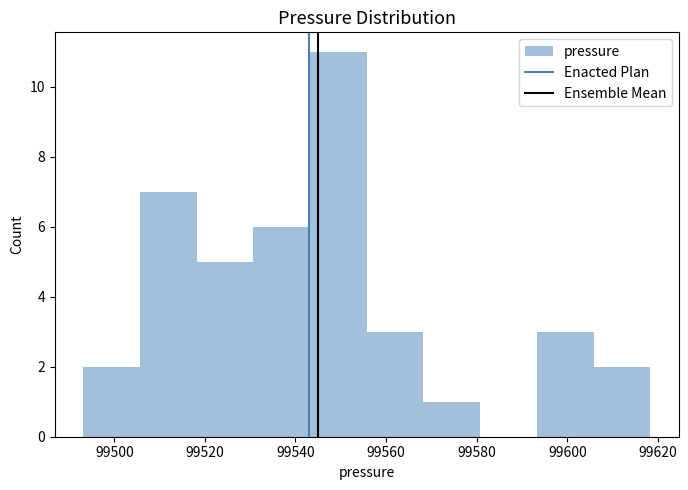

Reading left to right, list every bar in this chart as the range it spans on the x-axis followed by its height. Neither the bar edges nor the heights are printed on the chart, so give them approximately, as read against the axes.

99494 to 99506: 2
99506 to 99518: 7
99518 to 99530: 5
99530 to 99544: 6
99544 to 99556: 11
99556 to 99568: 3
99568 to 99580: 1
99580 to 99594: 0
99594 to 99606: 3
99606 to 99618: 2